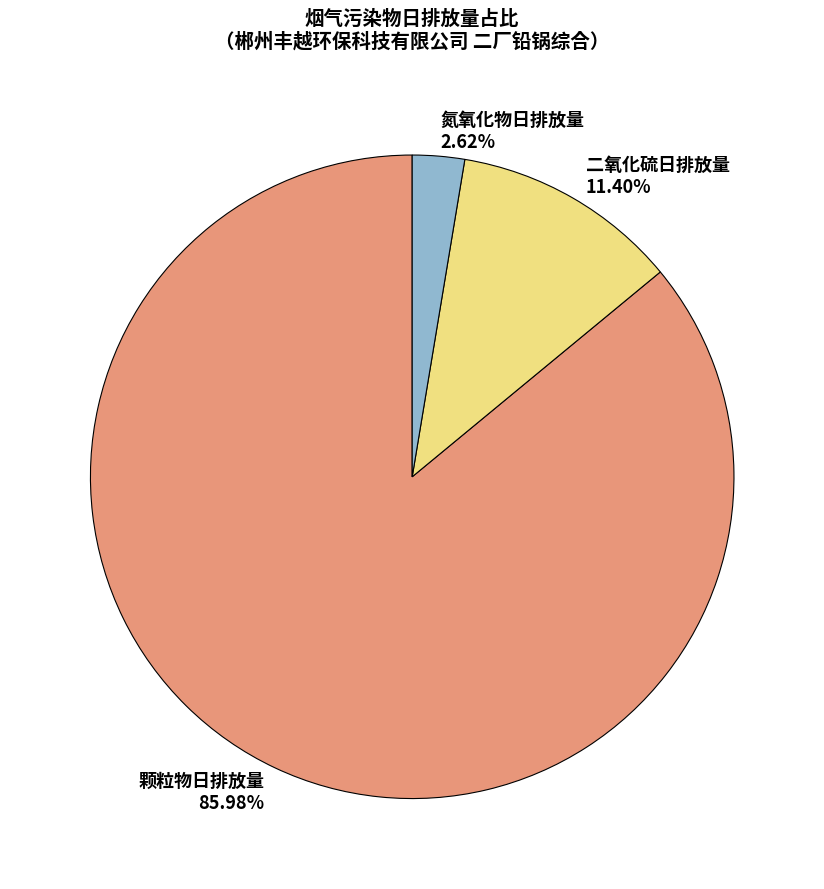

Do 二氧化硫日排放量 and 氮氧化物日排放量 together represent more than half of the pie?

No